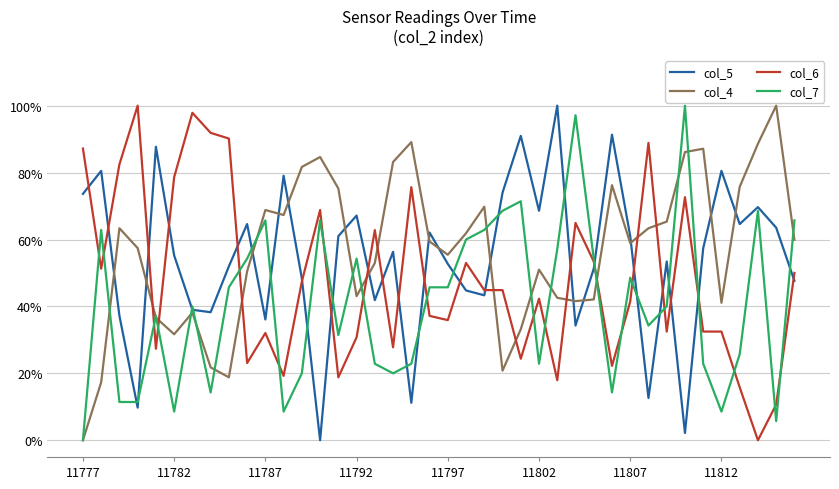

Rank the series by their average value, from lowest to highest.

col_7, col_6, col_5, col_4